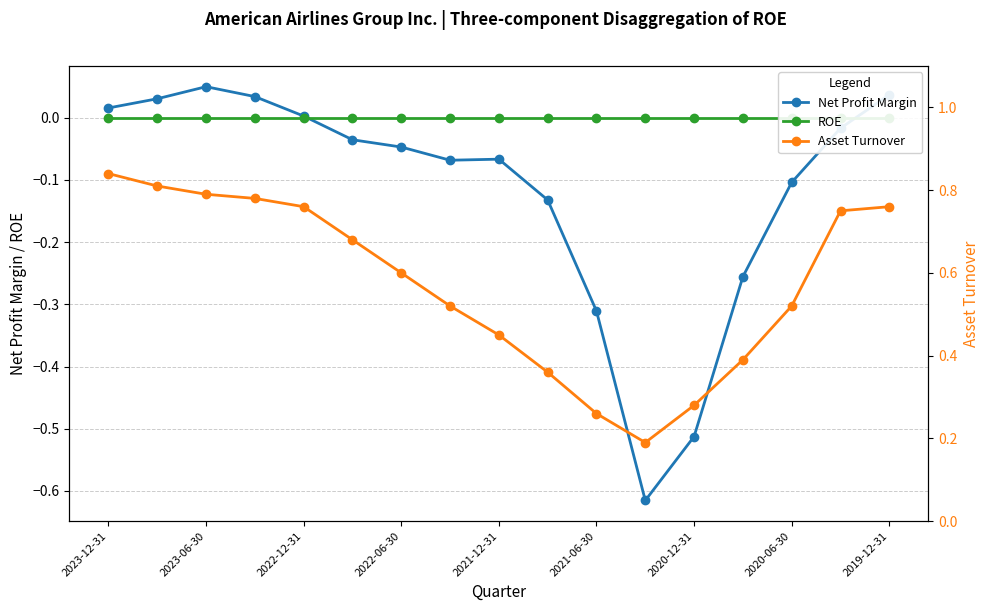

How many Asset Turnover values are between 0 and 1?

17